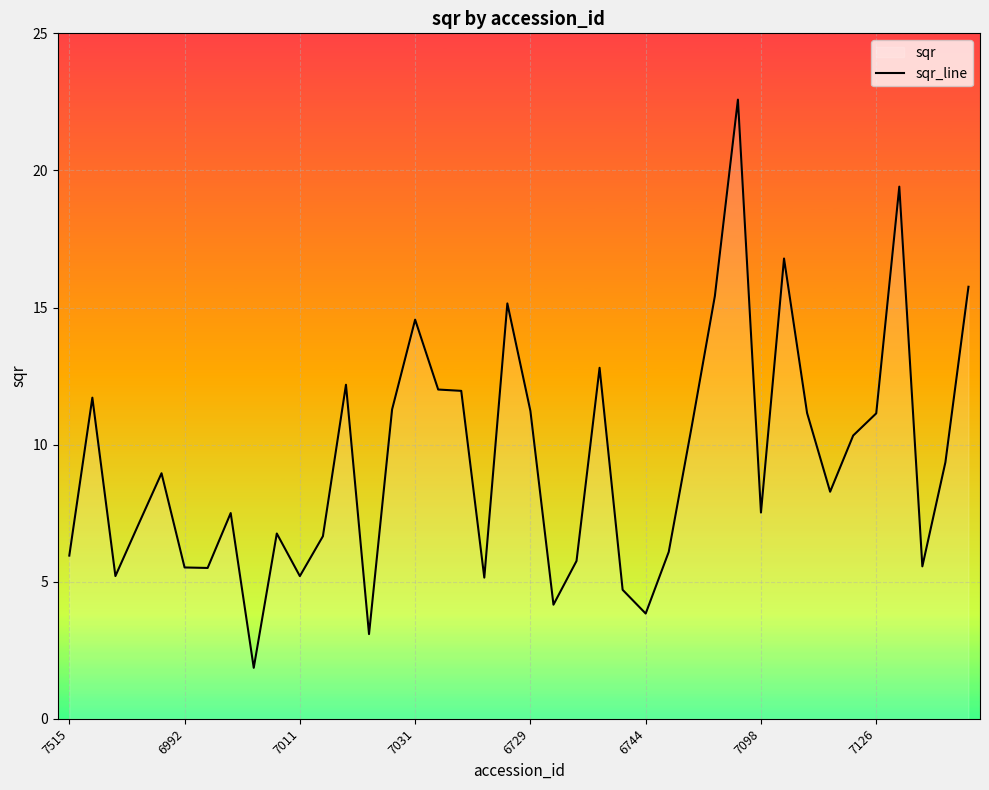

What is the greatest value displayed?

22.6